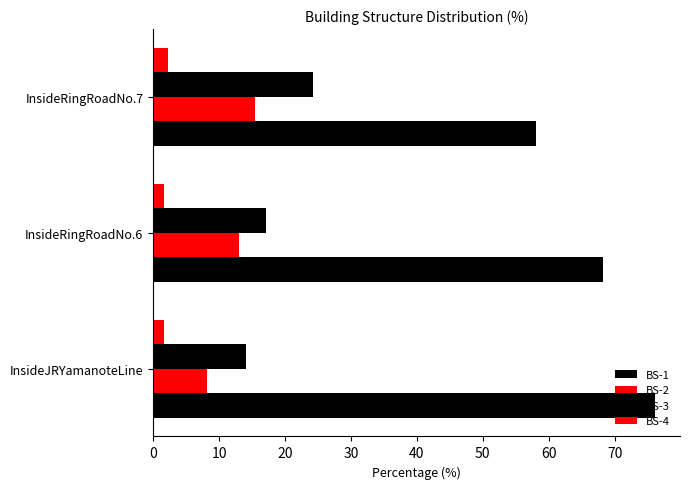

Reading left to right, what are all the values shown in this chart?

BS-1: 76.1	68.3	58.0
BS-2: 8.1	13.0	15.5
BS-3: 14.1	17.1	24.2
BS-4: 1.7	1.6	2.2